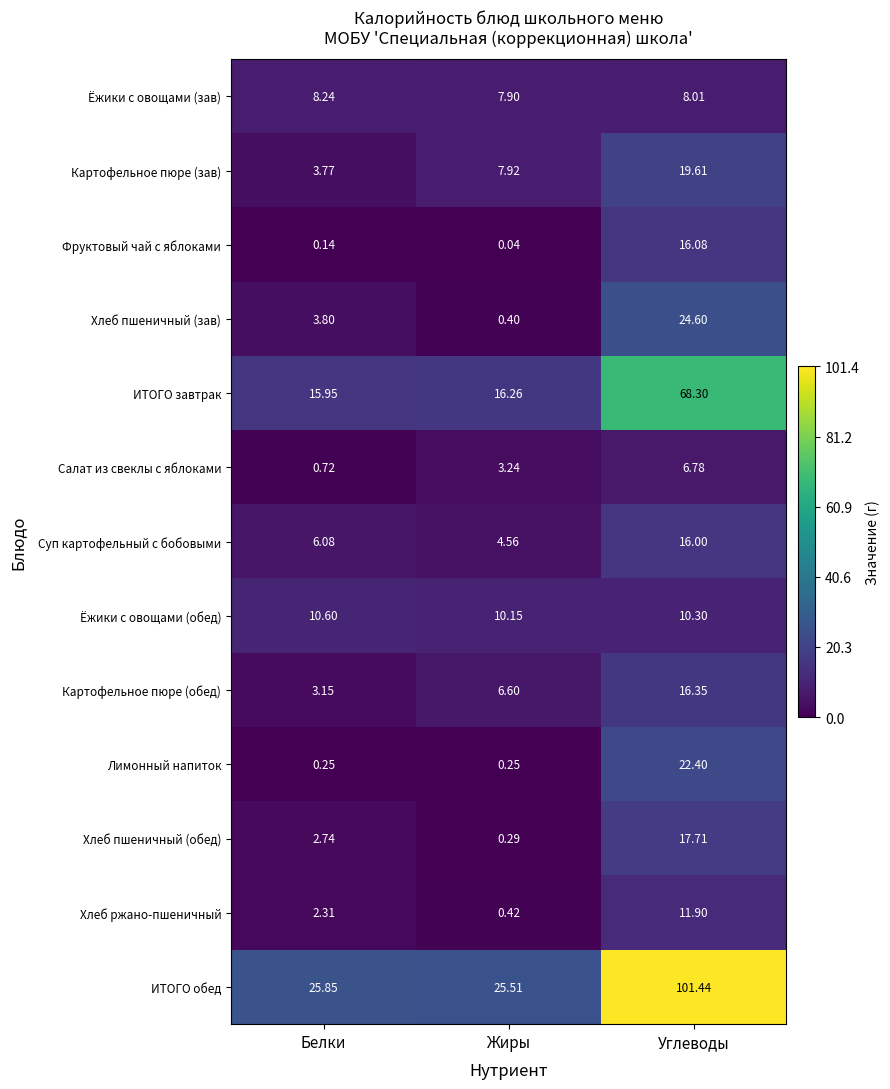

List the series in order of their peak value, highest first.

ИТОГО обед, ИТОГО завтрак, Хлеб пшеничный (зав), Лимонный напиток, Картофельное пюре (зав), Хлеб пшеничный (обед), Картофельное пюре (обед), Фруктовый чай с яблоками, Суп картофельный с бобовыми, Хлеб ржано-пшеничный, Ёжики с овощами (обед), Ёжики с овощами (зав), Салат из свеклы с яблоками